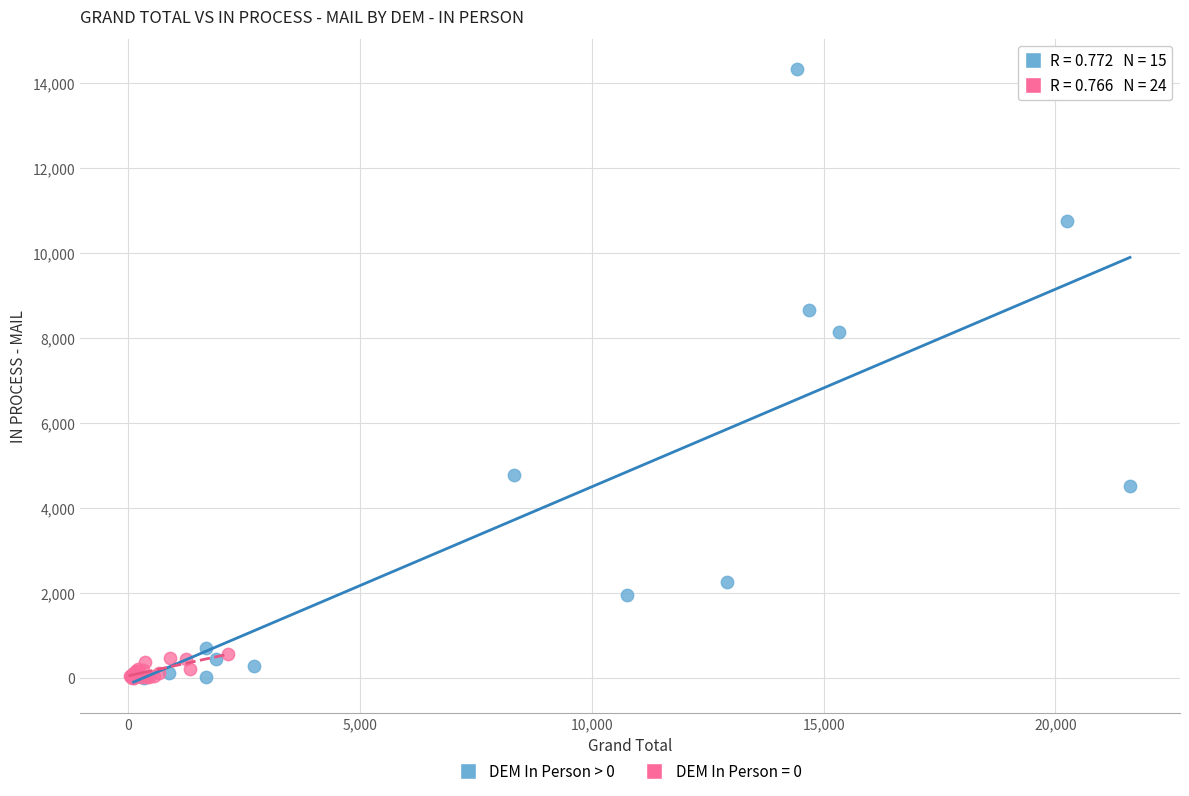

Which series has the widest spread of Y values?

DEM In Person > 0